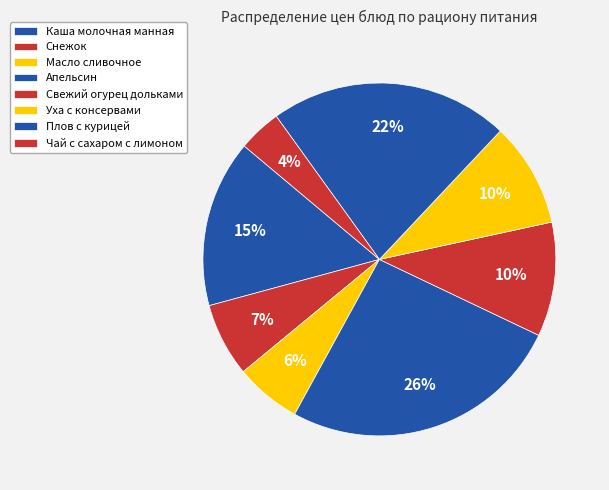

Rank the categories by value from highest to lowest.

Апельсин, Плов с курицей, Каша молочная манная, Свежий огурец дольками, Уха с консервами, Снежок, Масло сливочное, Чай с сахаром с лимоном